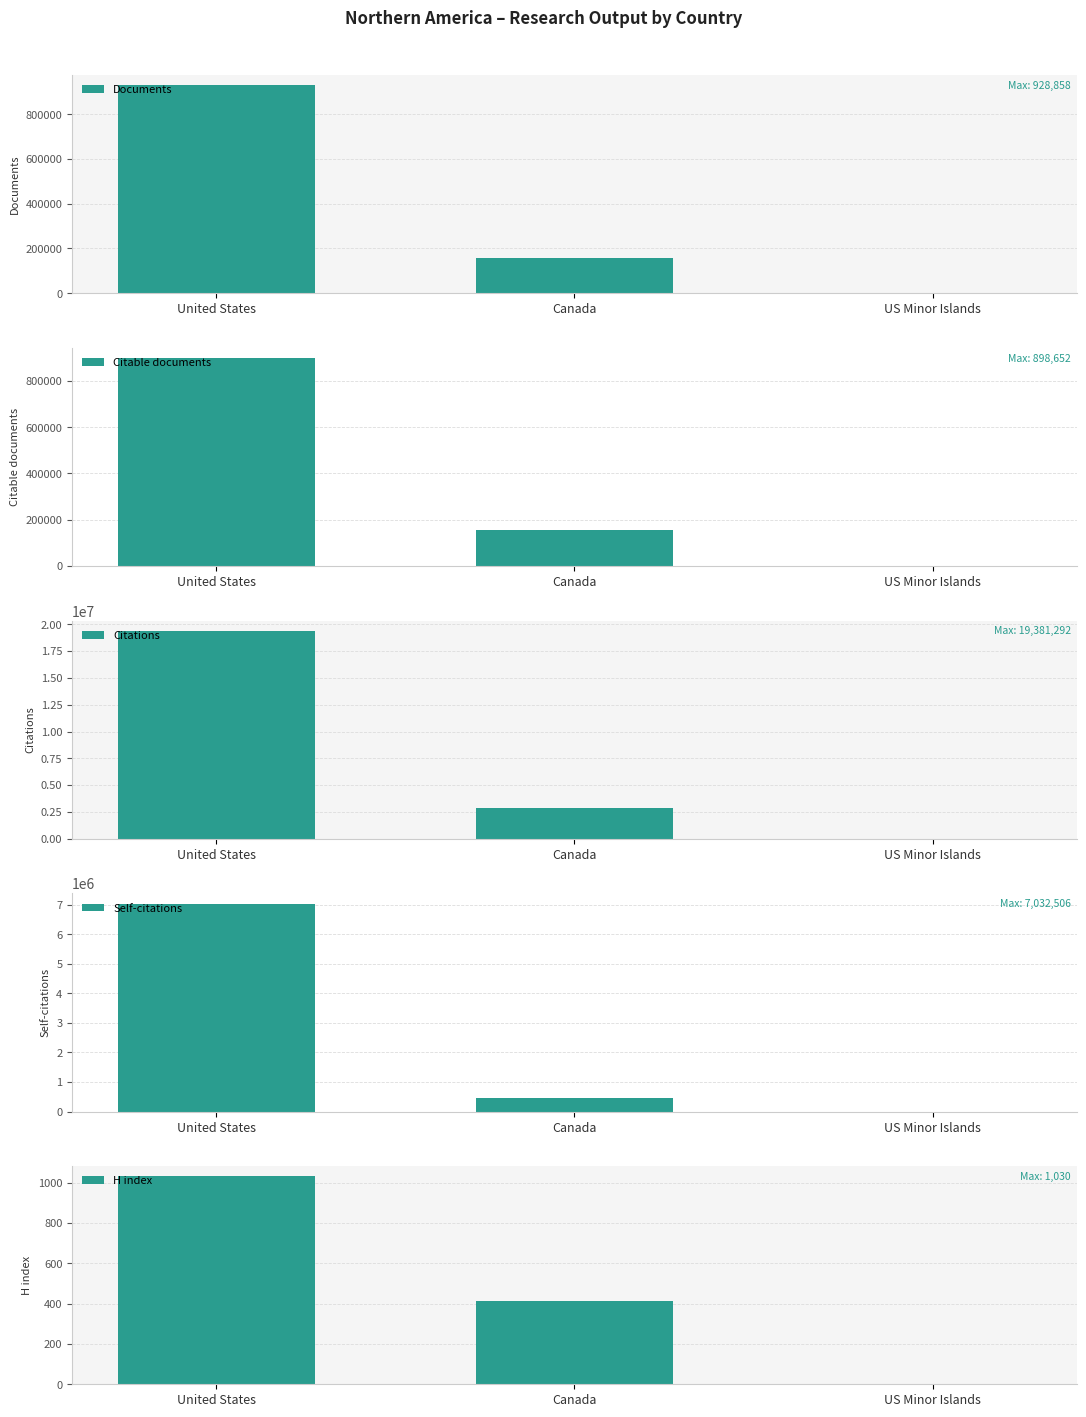

What is the highest value of the Citable documents series?

898652